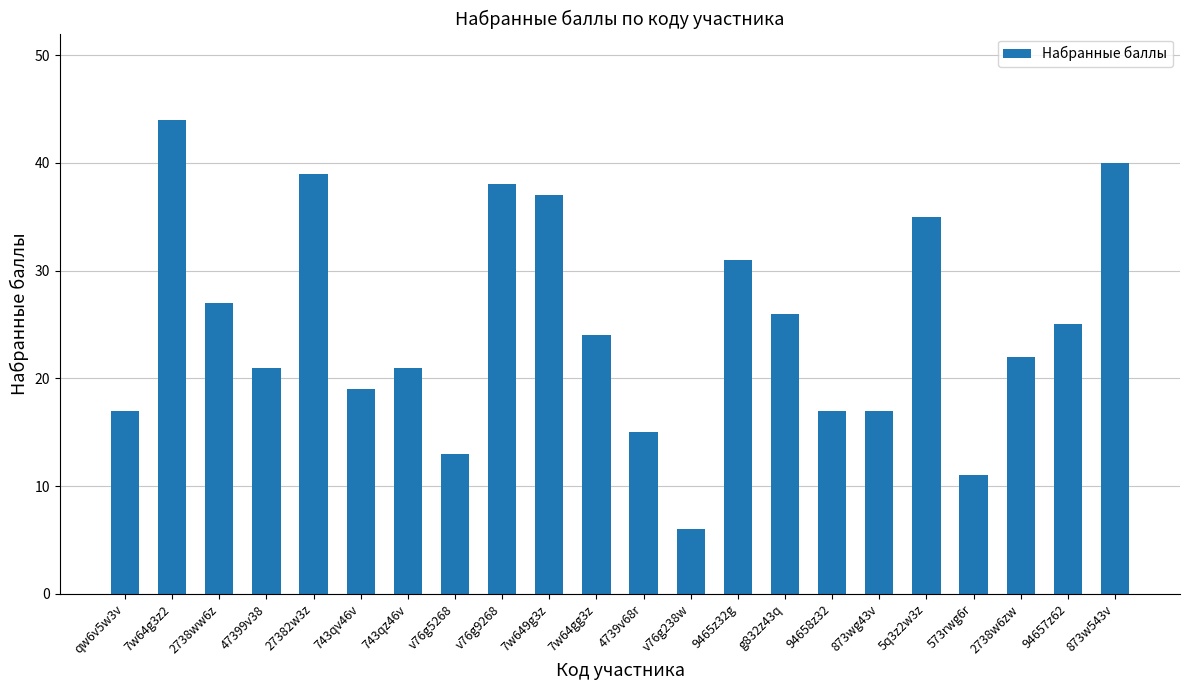

Approximately how many times larger is the value at 873w543v compared to 2738ww6z?

1.5